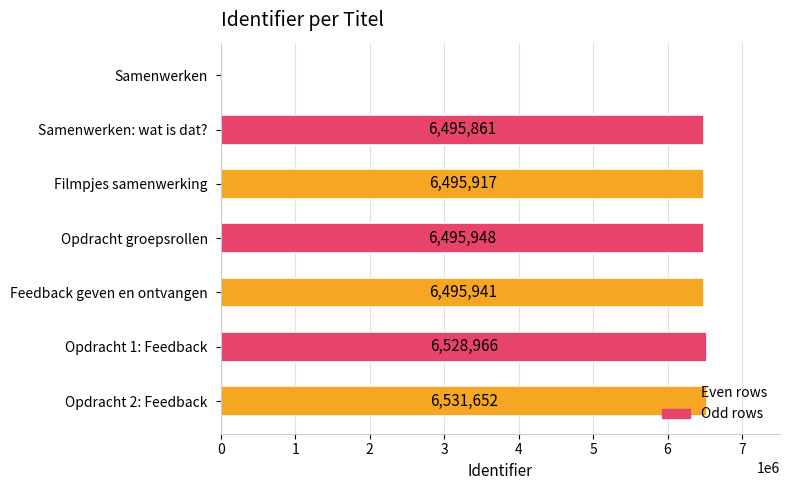

Is it true that the value at Feedback geven en ontvangen is 6495941?

True